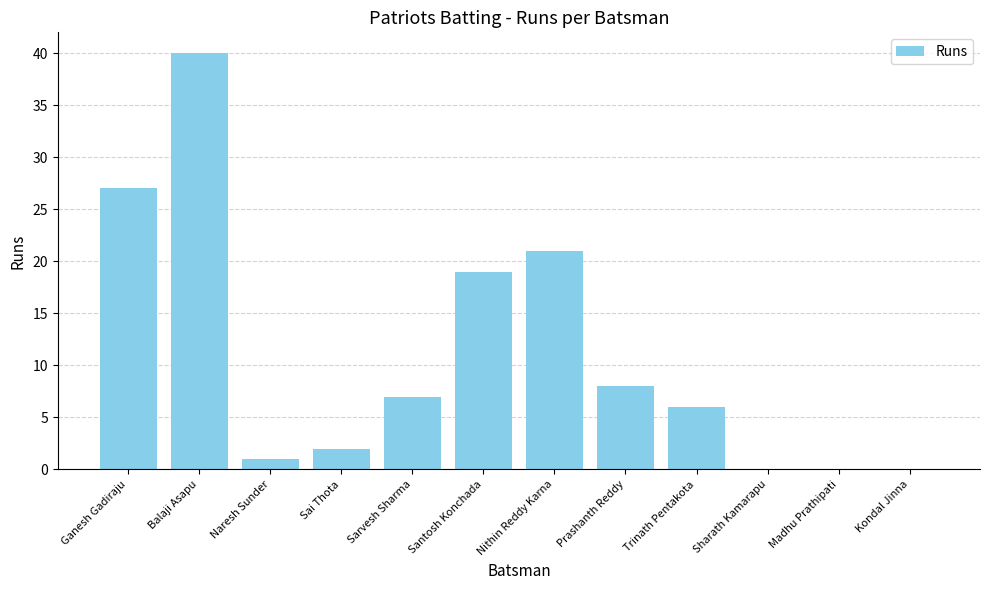

Reading left to right, extract all data points from this chart.

Ganesh Gadiraju=27	Balaji Asapu=40	Naresh Sunder=1	Sai Thota=2	Sarvesh Sharma=7	Santosh Konchada=19	Nithin Reddy Karna=21	Prashanth Reddy=8	Trinath Pentakota=6	Sharath Kamarapu=0	Madhu Prathipati=0	Kondal Jinna=0